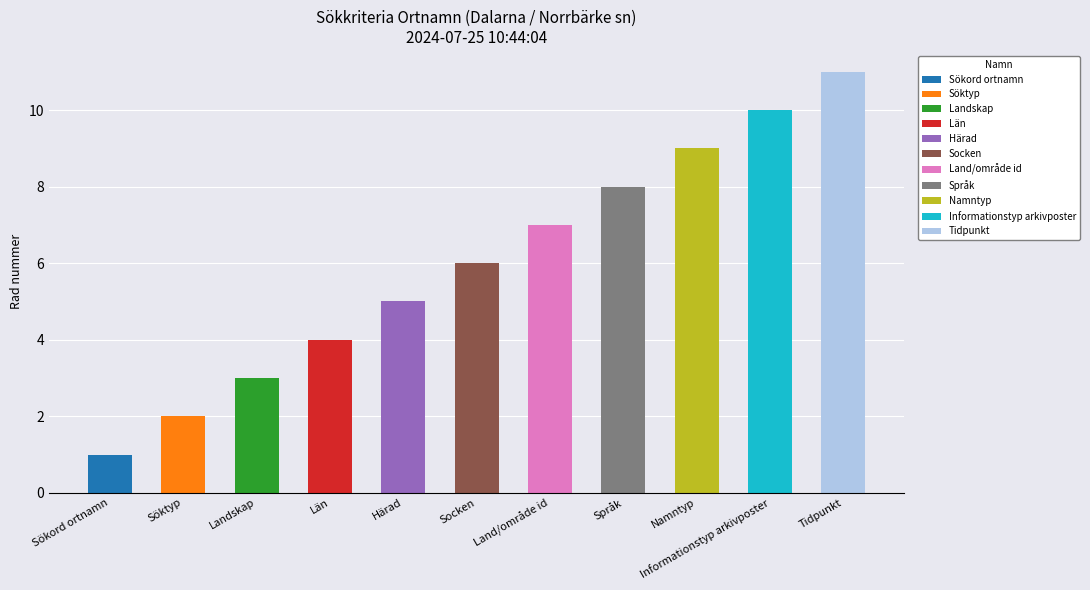

Does the chart contain stacked bars?

No